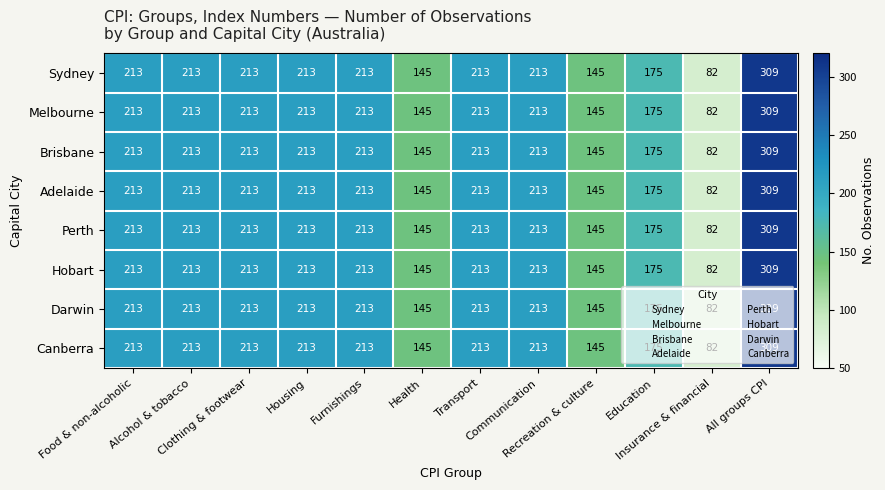

What is the difference between the maximum and second lowest values in the Adelaide series?

164